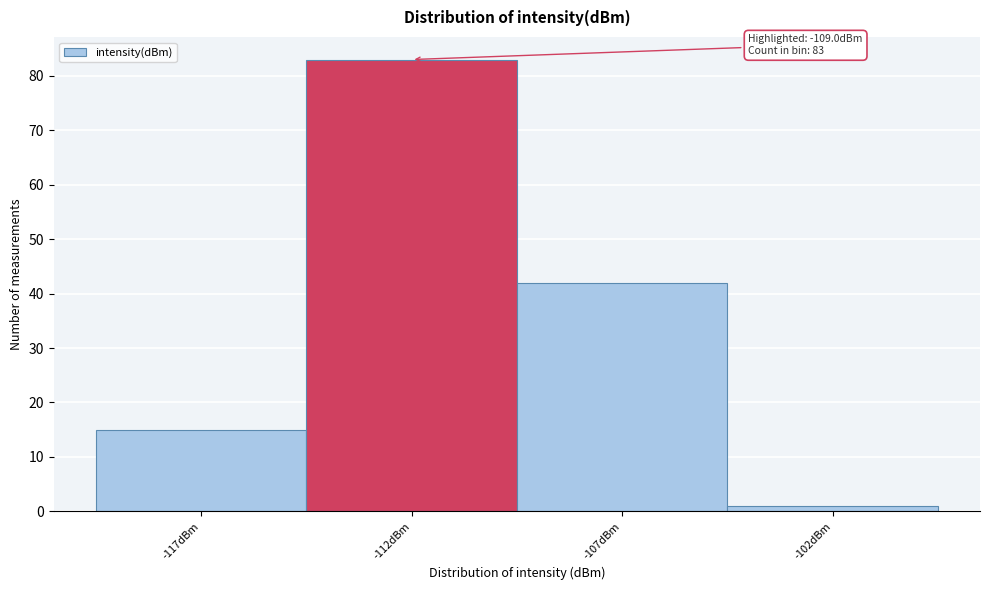

Reading right to left, what are all the values shown in this chart?

1	42	83	15